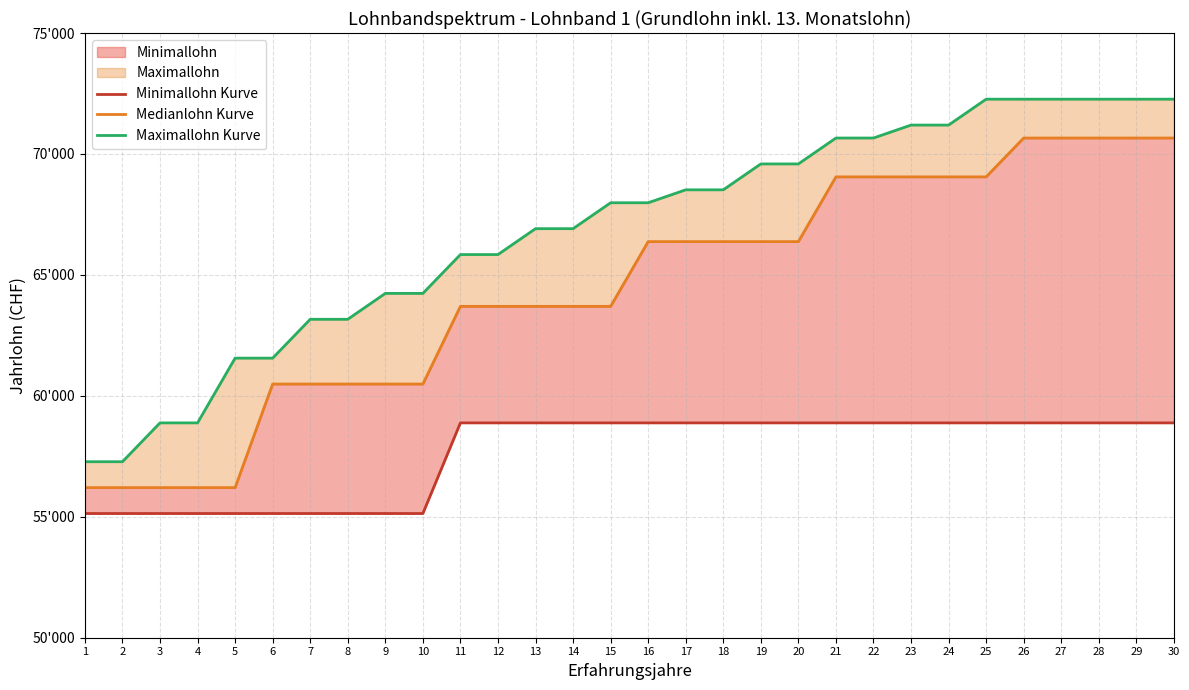

How many lines are shown in the chart?

3